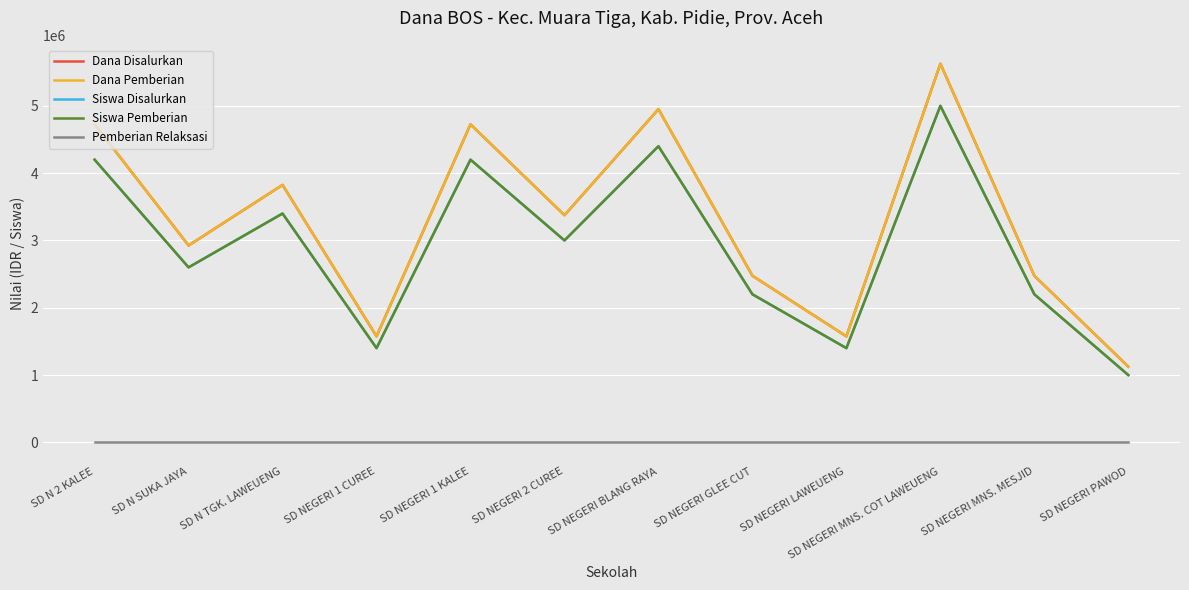

Is this an area chart (filled region under the line)?

No